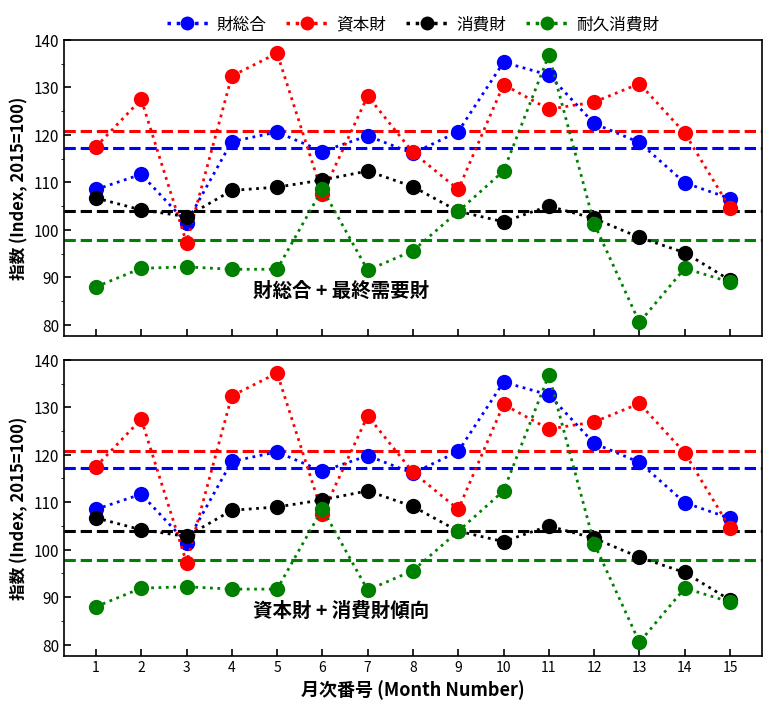

How many lines are shown in the chart?

4